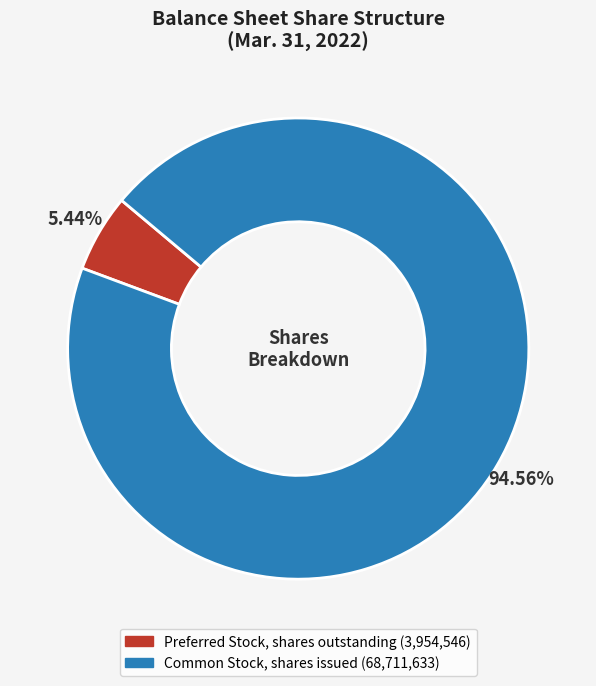

Which slice is the largest?

Common Stock, shares issued